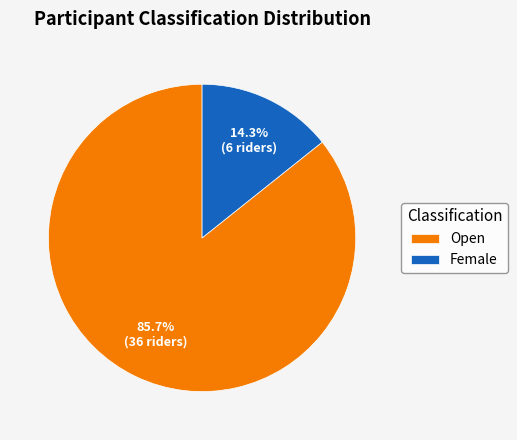

To the nearest percent, what is the difference between the largest and smallest slice percentages?

71%